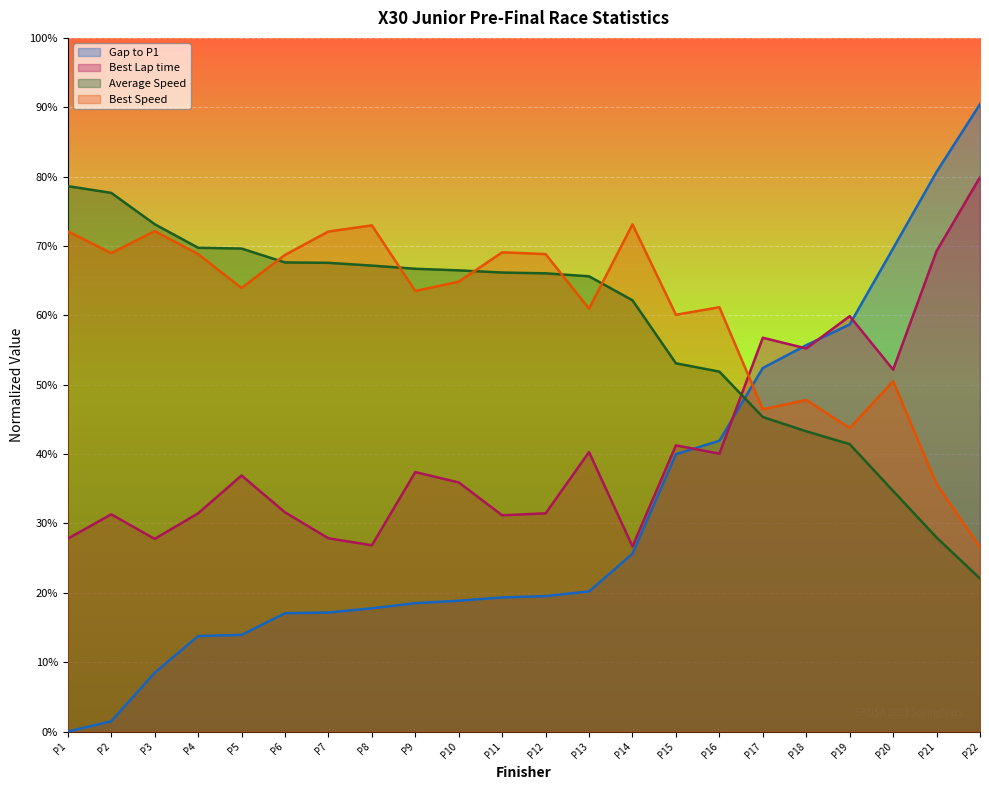

What is the value of the Gap to P1 point at the 21st from the left?

80.7